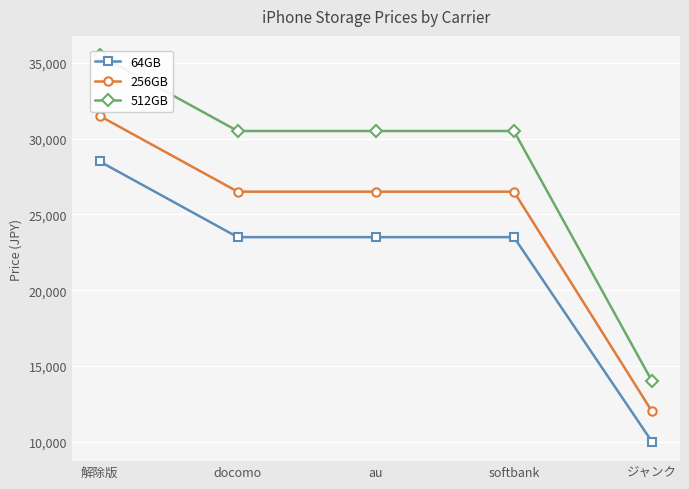

Where does the 64GB series first go above 23500?

解除版